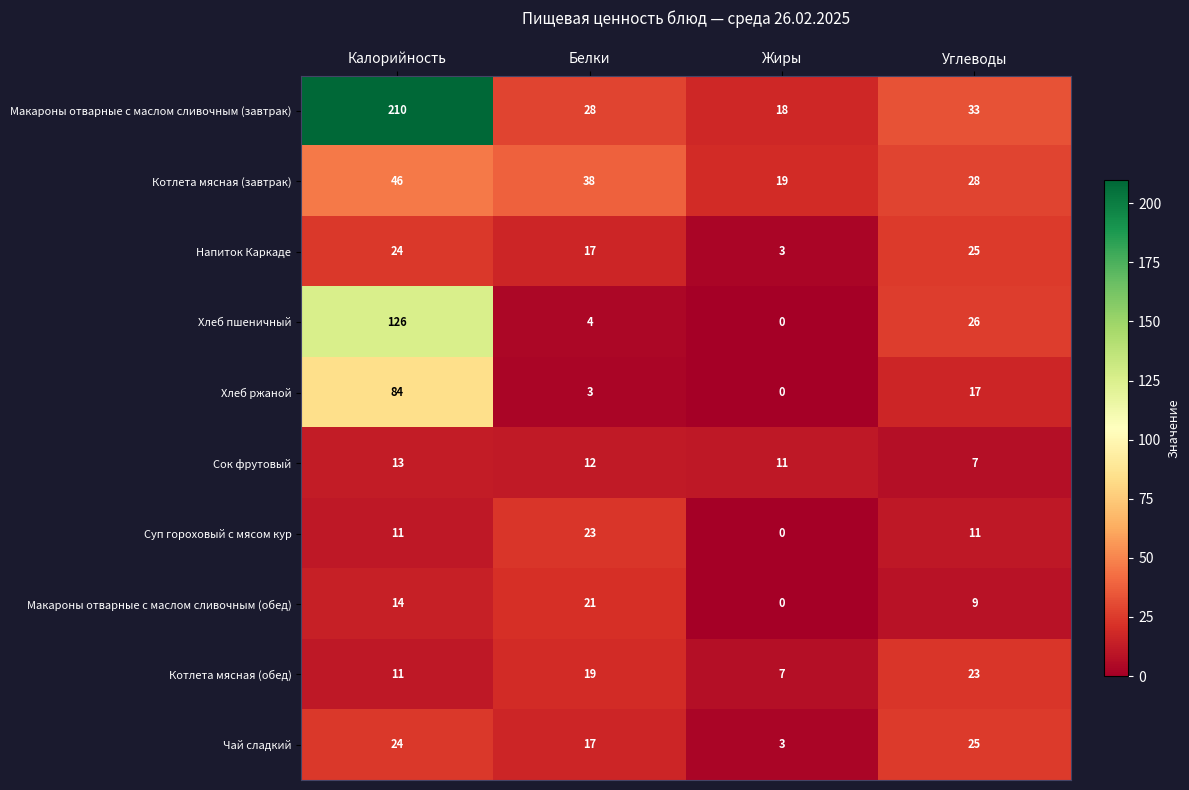

At which label does Хлеб ржаной first exceed 17?

Калорийность